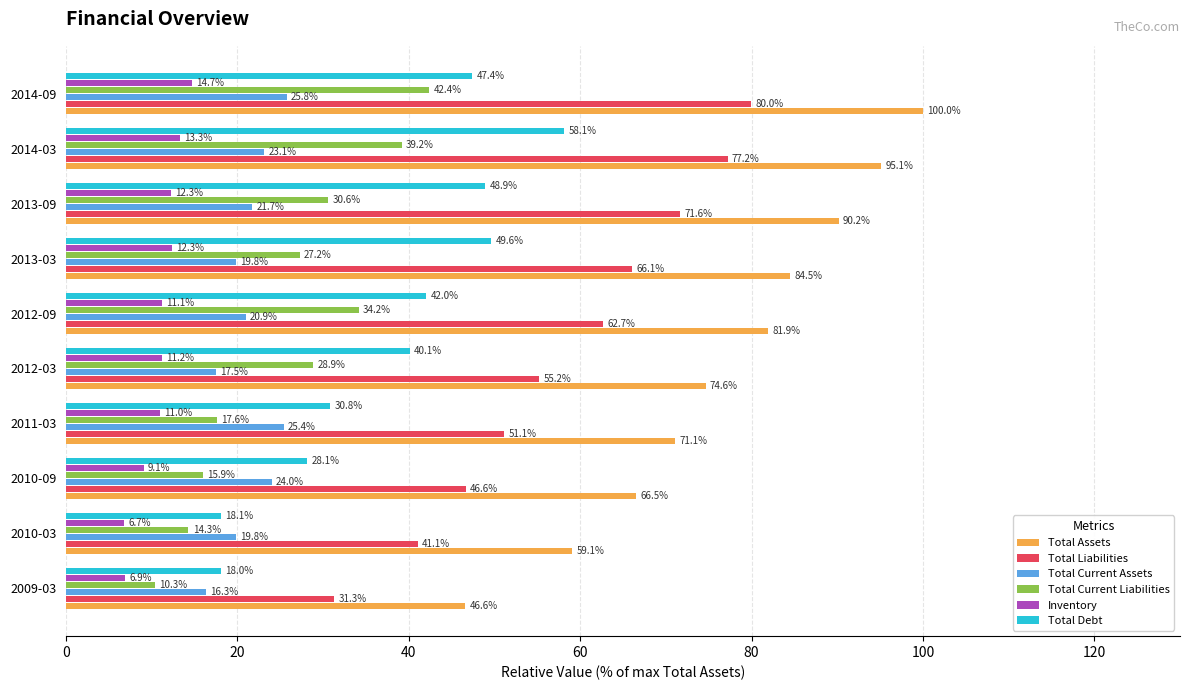

What is the difference between the maximum and minimum values in the Inventory series?

8.0